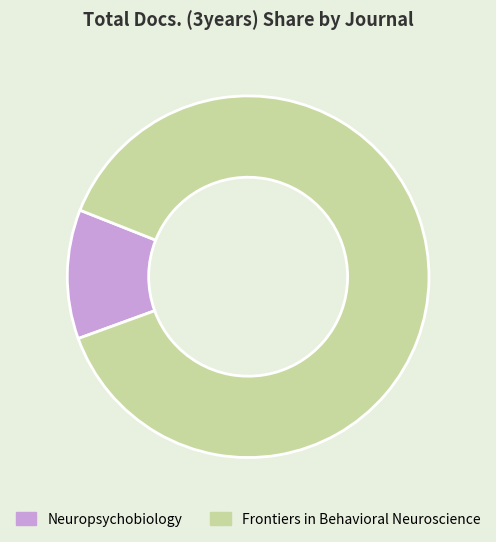

Do Neuropsychobiology and Frontiers in Behavioral Neuroscience together represent more than half of the pie?

Yes